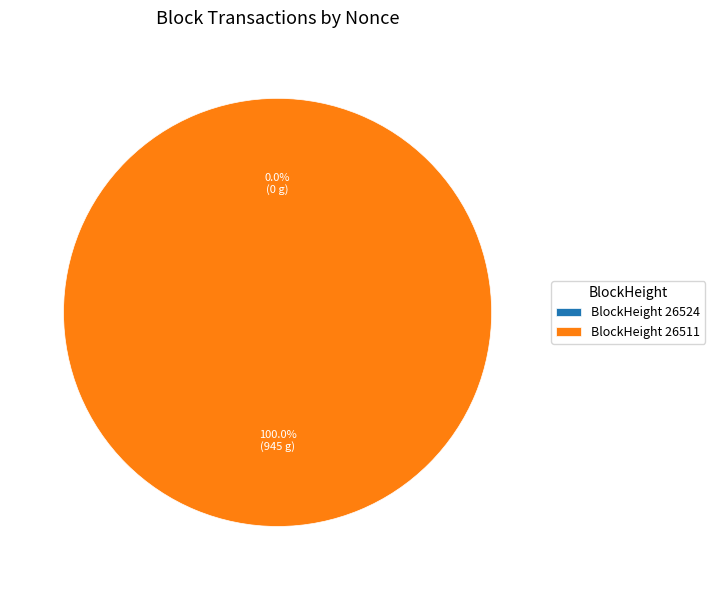

Rank the categories by value from lowest to highest.

26524, 26511